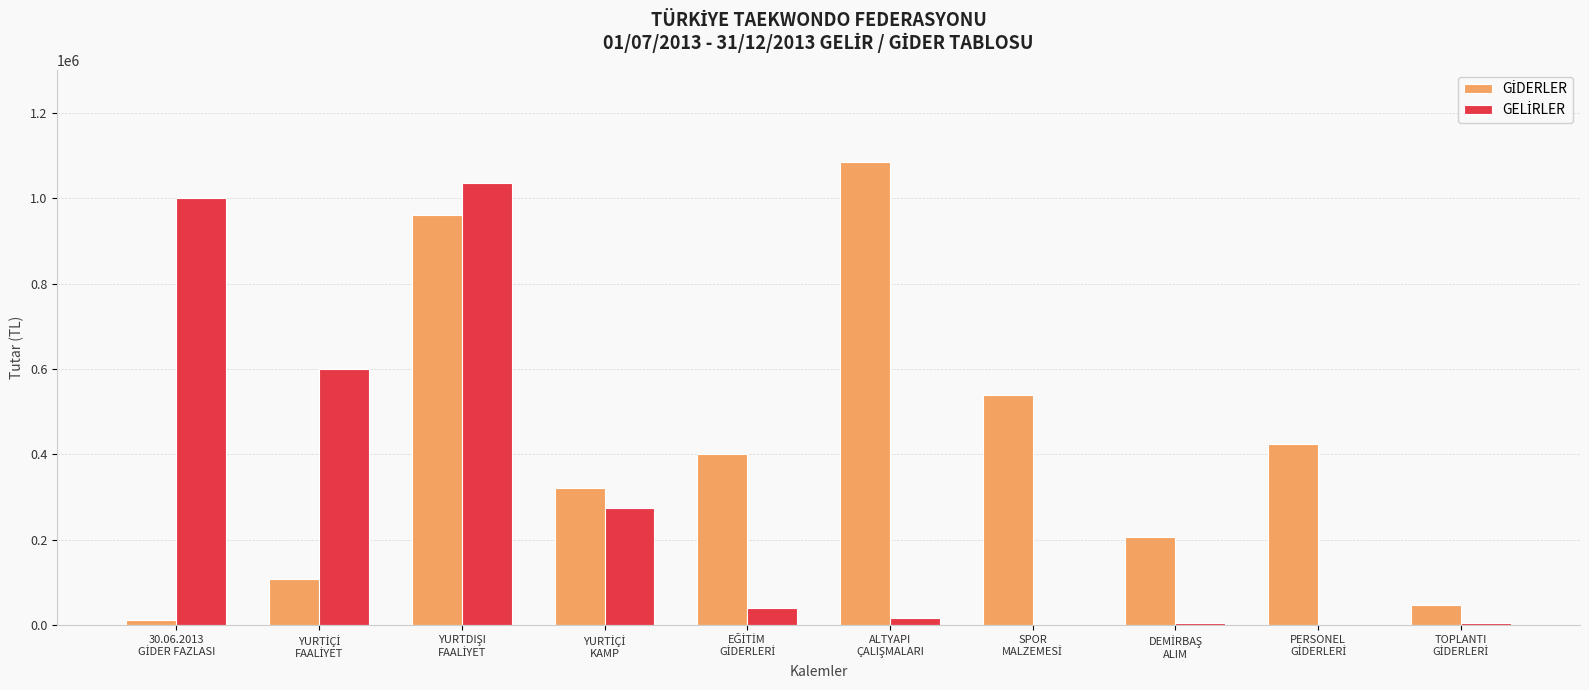

How many data points does each series have?

10